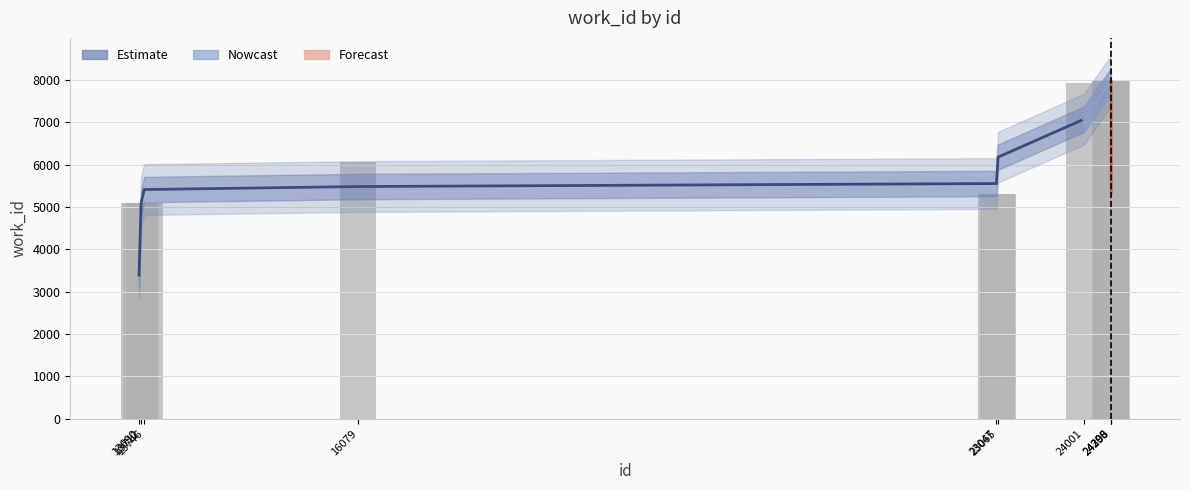

What is the sum of the values at 24300 and 24298?

15968